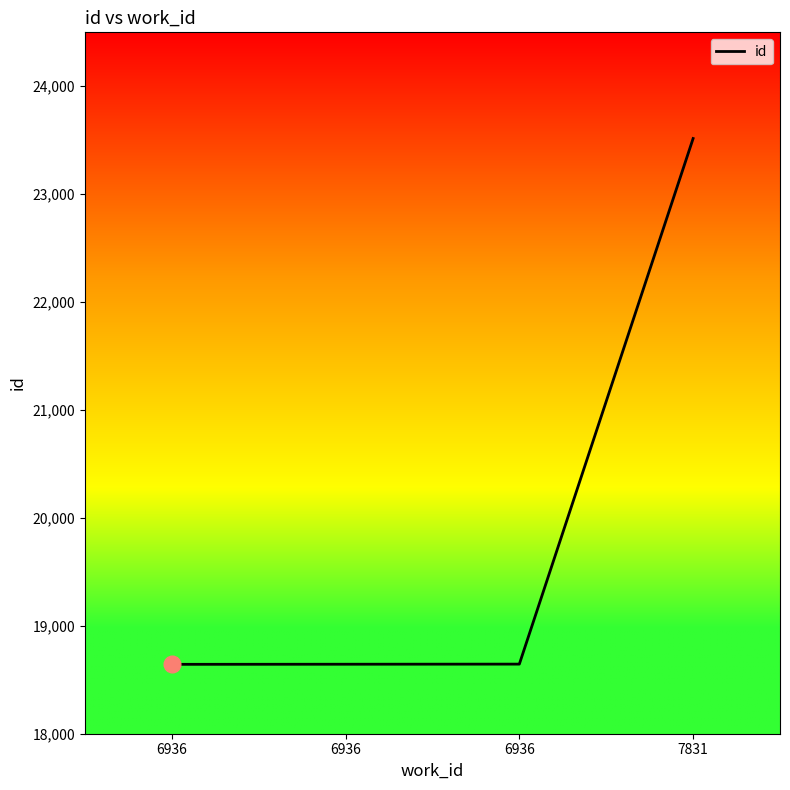

Reading left to right, extract all data points from this chart.

18643	18644	18645	23516